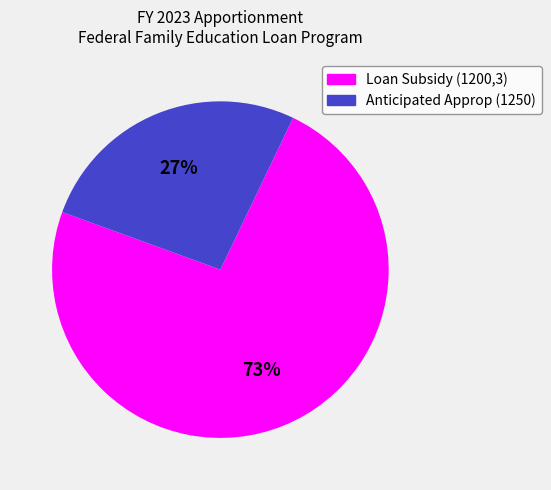

To the nearest percent, what is the average slice percentage?

50%